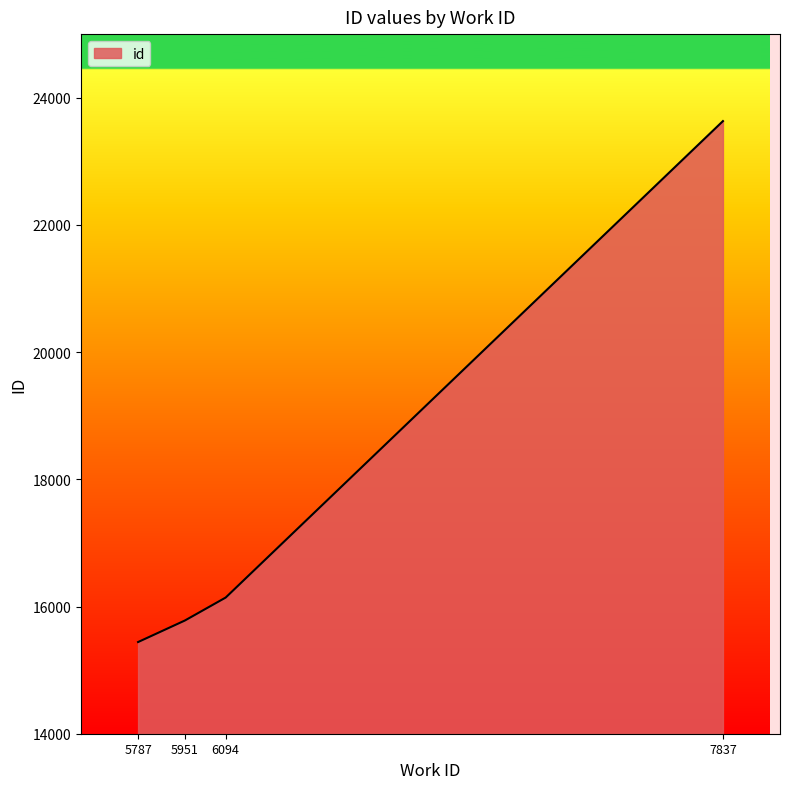

What is the difference between the values at 7837 and 5787?

8191.0